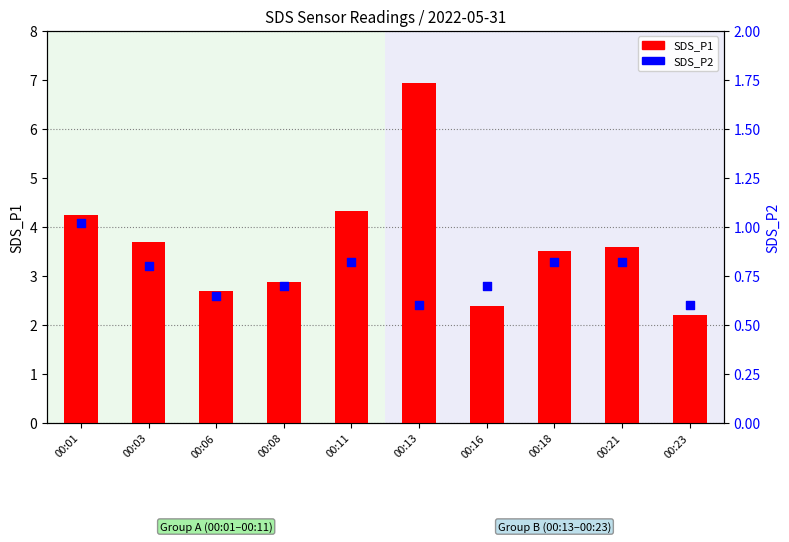

Which series has the largest Y range (max minus min)?

SDS_P1